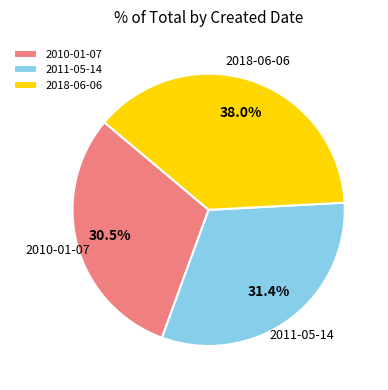

The 2011-05-14 slice represents 20% of the pie. True or false?

False